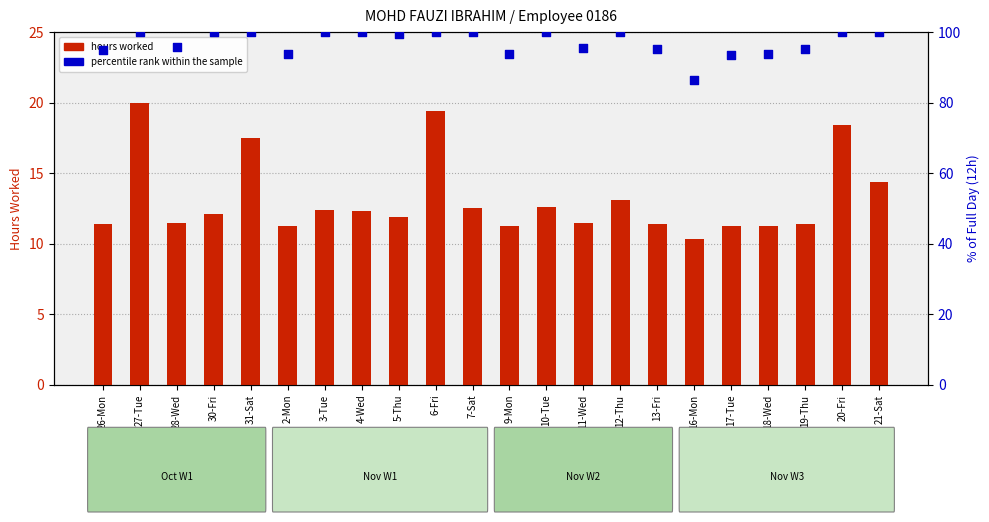

What are all the series names shown in the legend?

hours worked, percentile rank within the sample